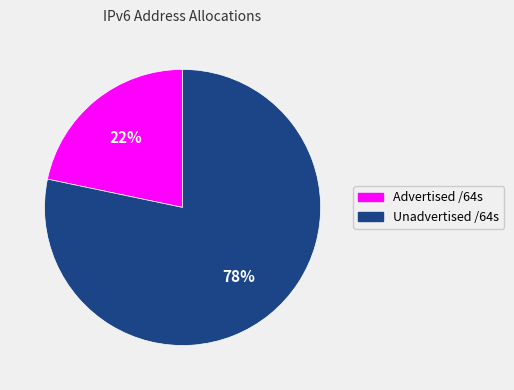

What is the ratio of the value at Advertised /64s to the value at Unadvertised /64s?

0.3